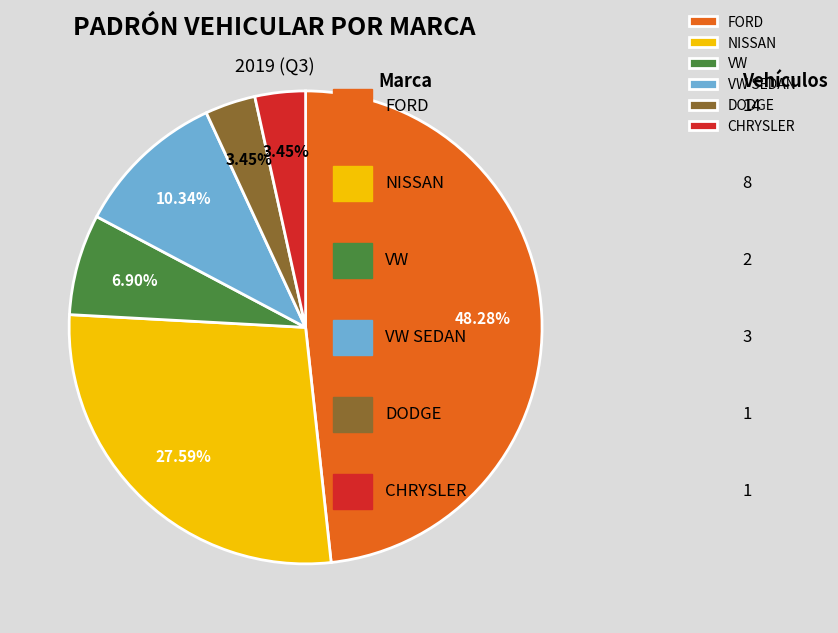

What is the change in value from VW to VW SEDAN?

+1